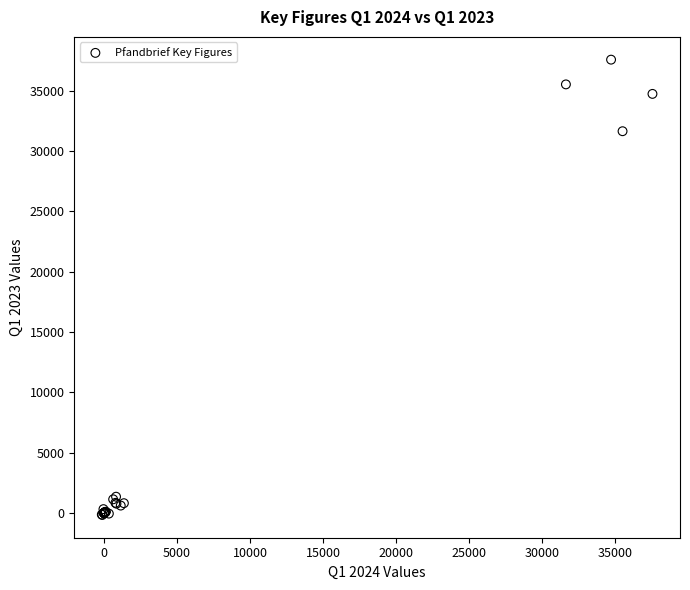

What Y value in the scatter plot is closest to 18710?

31648.8